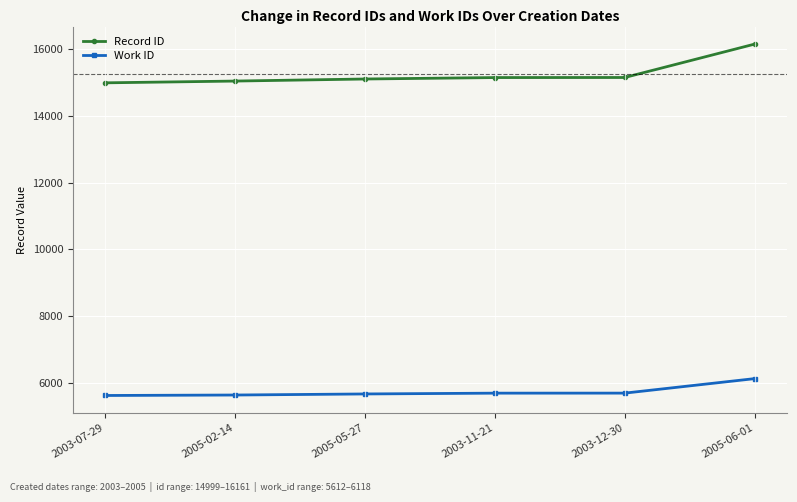

What is the difference between the highest and lowest values at 2003-07-29?

9387